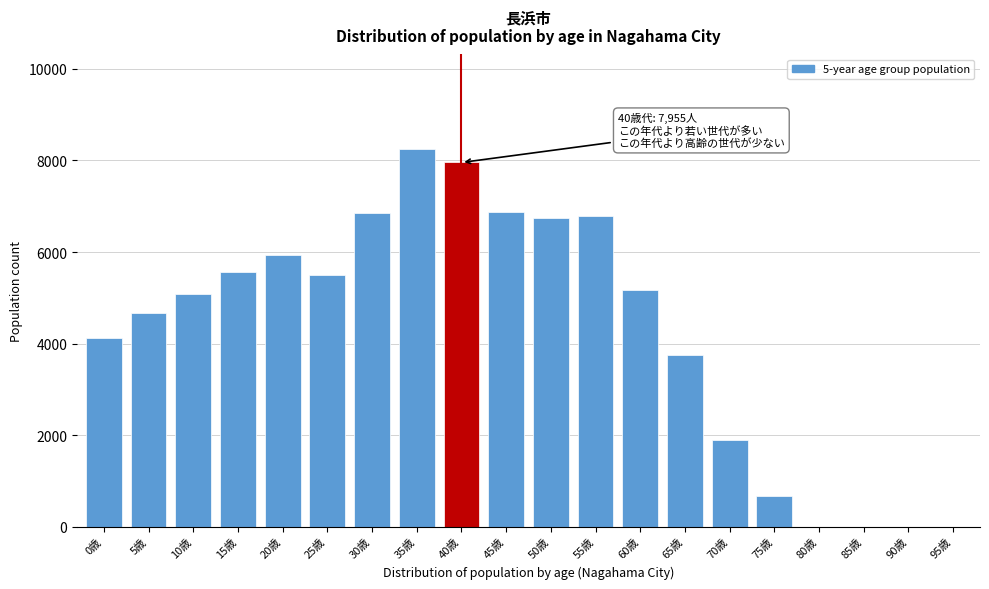

What is the sum of all values?

85823